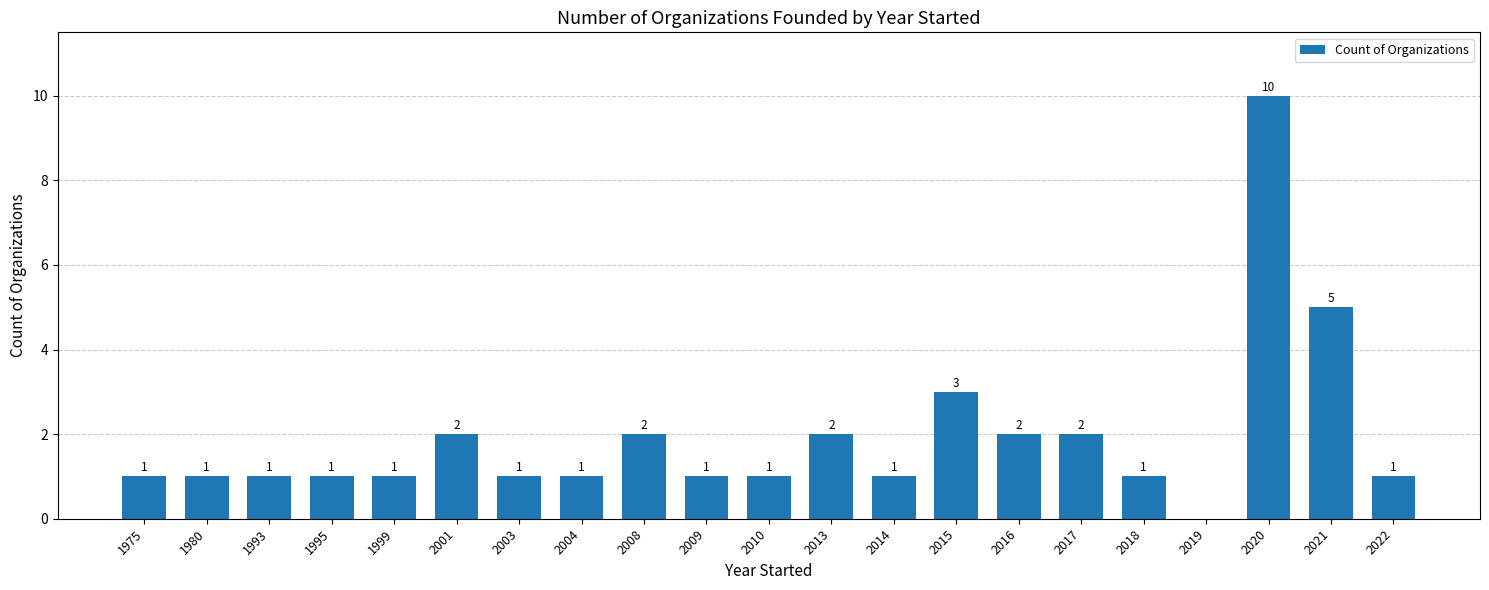

What is the ratio of the value at 2022 to the value at 2009?

1.0